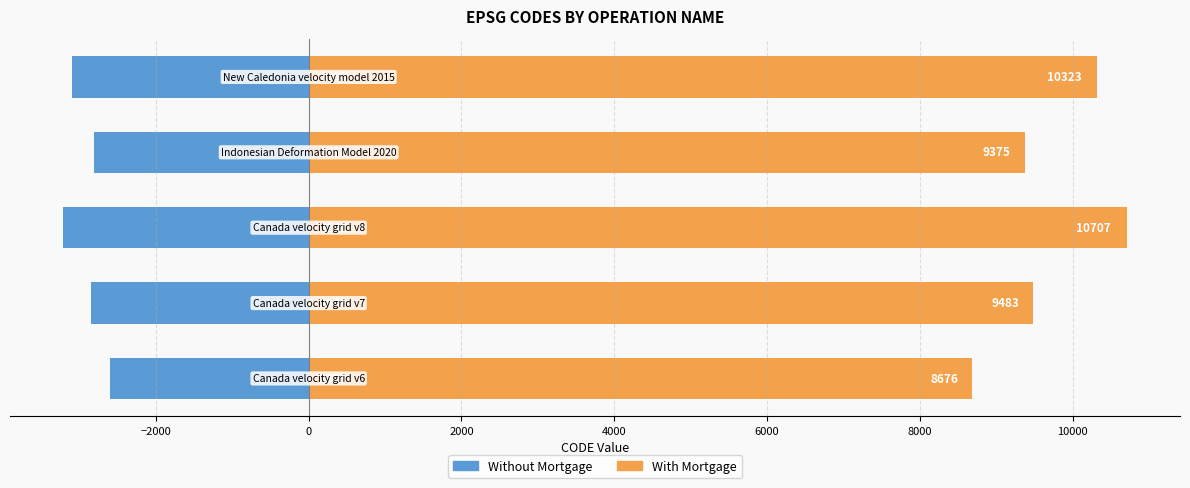

At −4000, list the series in order from largest to smallest.

With Mortgage, Without Mortgage